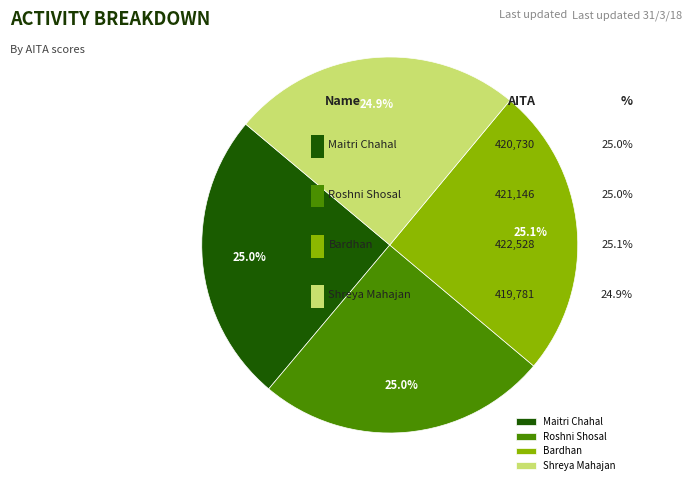

Does Roshni Shosal account for over 50% of the chart?

No